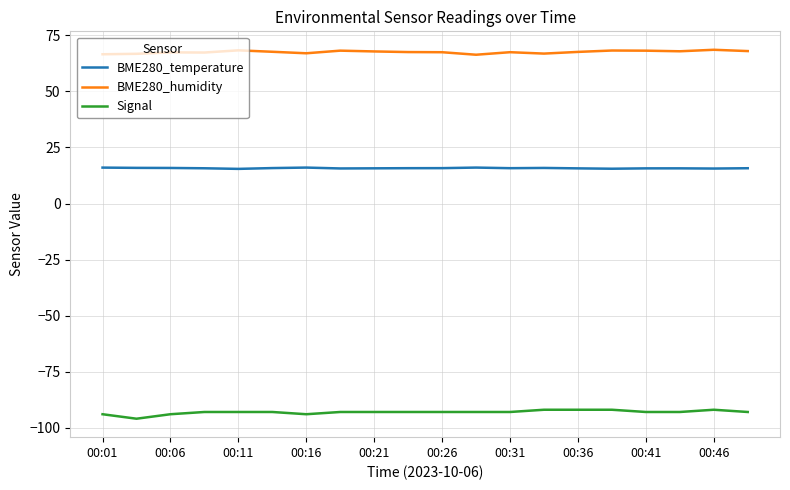

Which series has the largest total across all categories?

BME280_humidity